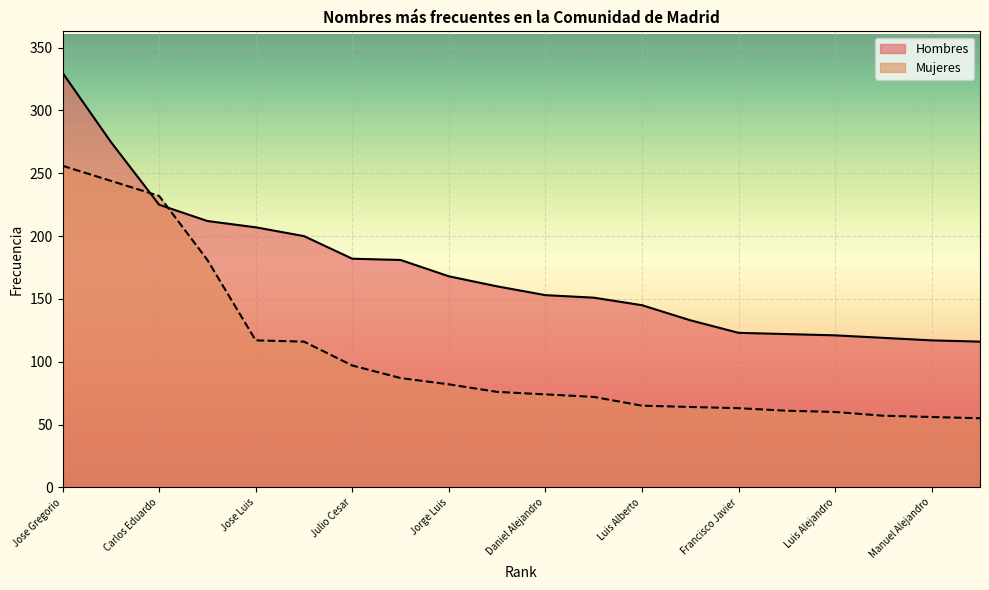

Which series has the largest total across all categories?

Hombres